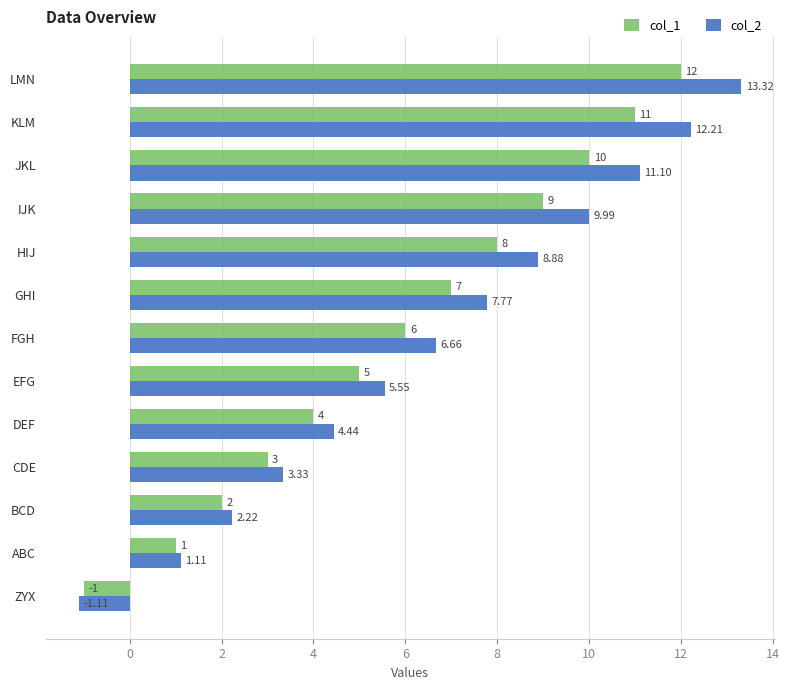

Is the value of col_2 at DEF greater than the value of col_1 at FGH?

No